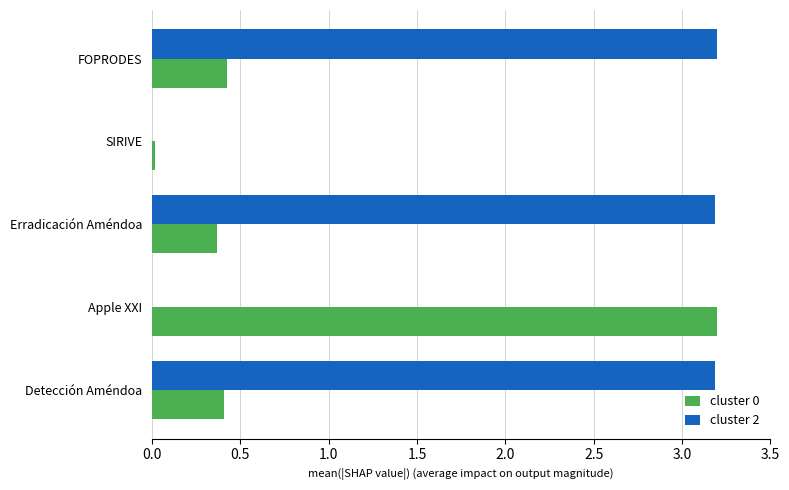

Is it true that cluster 2 equals 0.0 at SIRIVE?

True